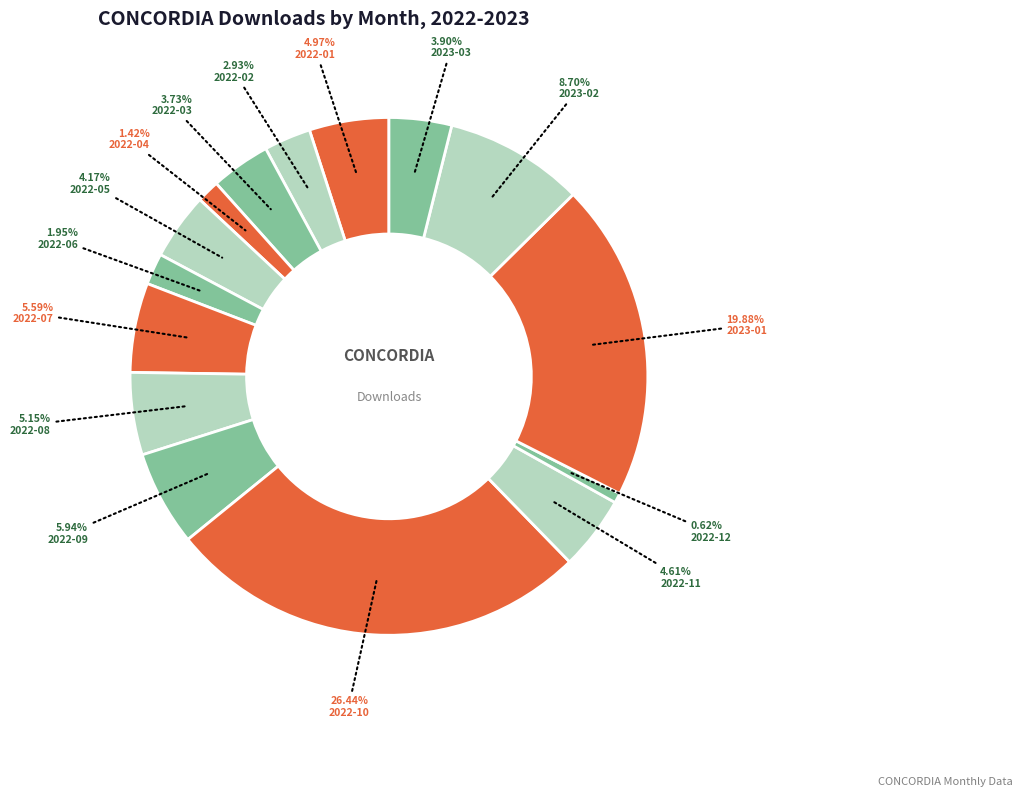

How many segments does this pie chart have?

15